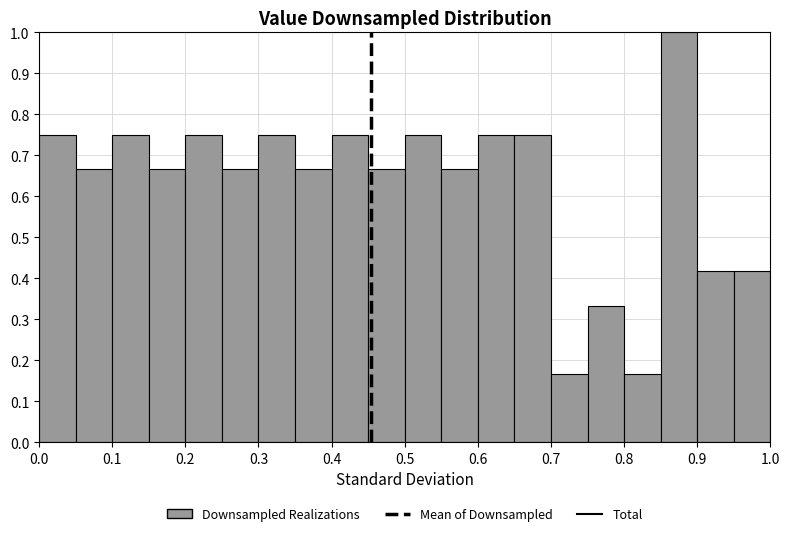

What is the height of the bar covering 0.85 to 0.90 on the x-axis? The values are not printed on the chart, so give them approximately, as read against the axis.

1.00